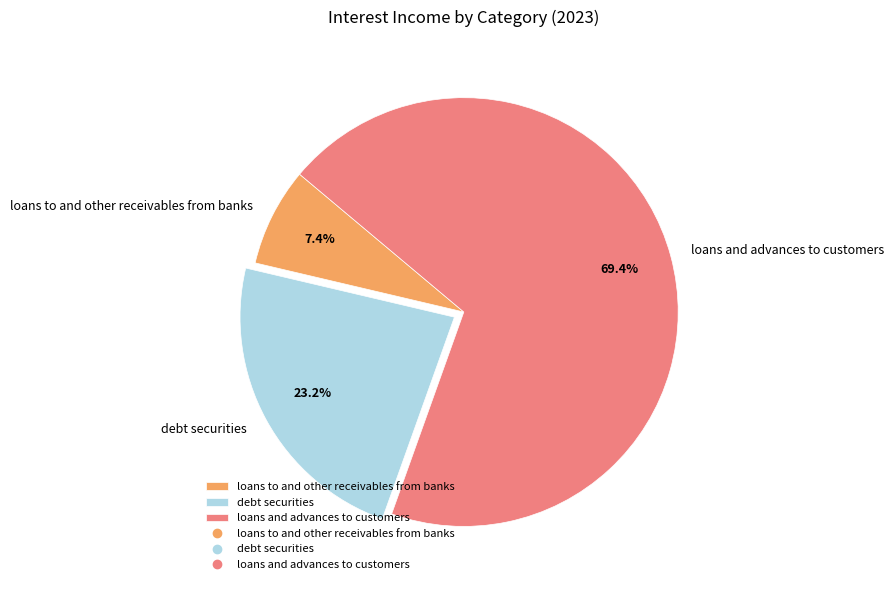

Which category has the biggest portion of the pie?

loans and advances to customers